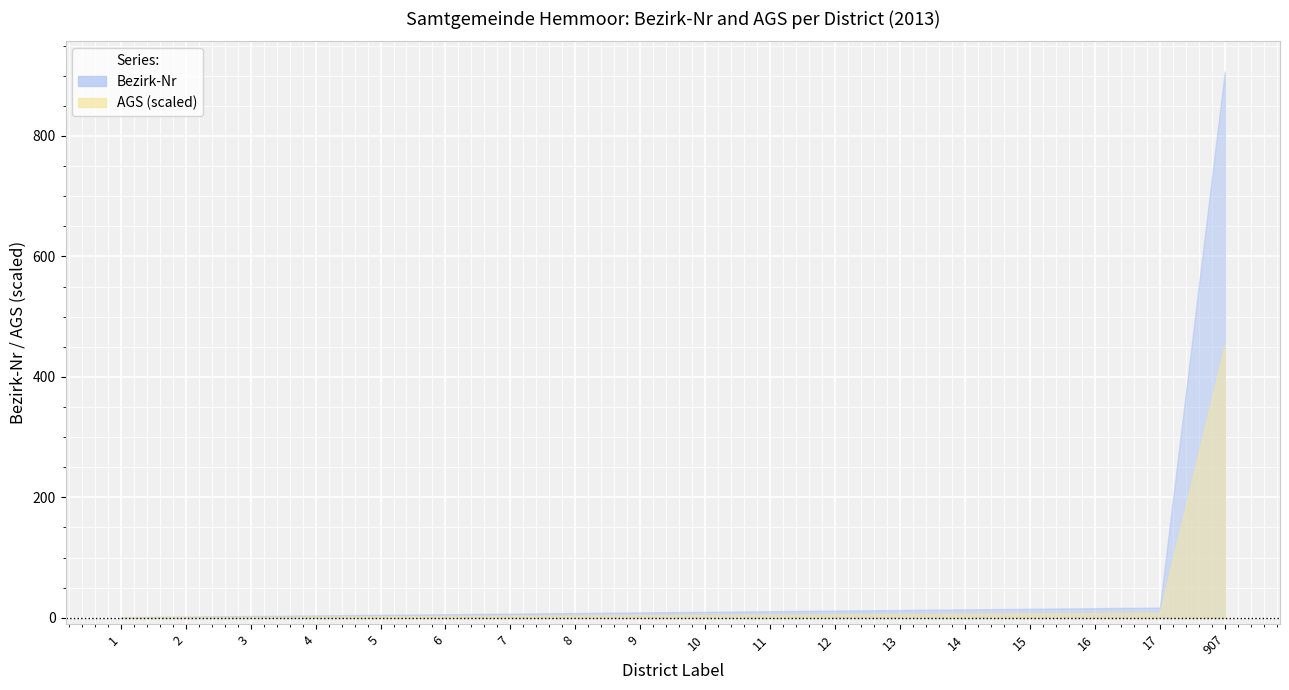

Is the value of Bezirk-Nr at 17 greater than the value of ags_scaled at 8?

Yes